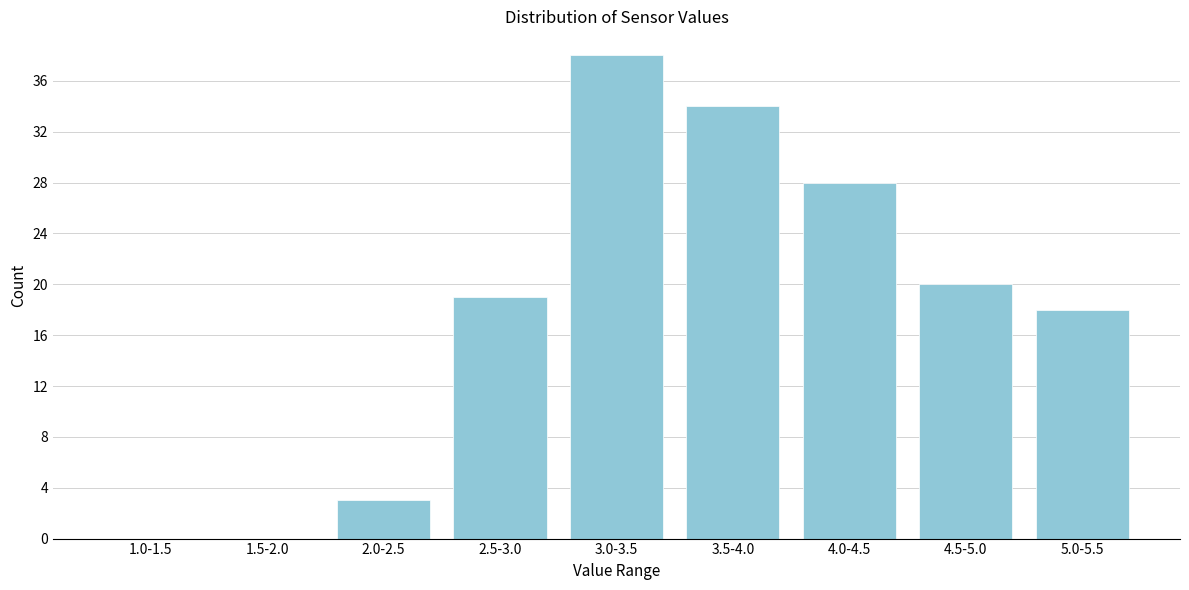

Reading left to right, what are all the values shown in this chart?

1.0-1.5=0	1.5-2.0=0	2.0-2.5=3	2.5-3.0=19	3.0-3.5=38	3.5-4.0=34	4.0-4.5=28	4.5-5.0=20	5.0-5.5=18